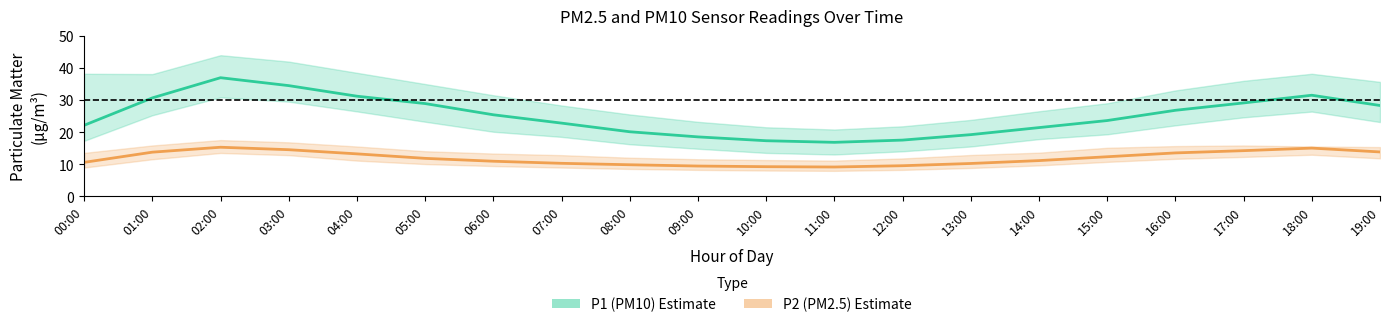

At which label does P1 (PM10) first exceed 25?

01:00